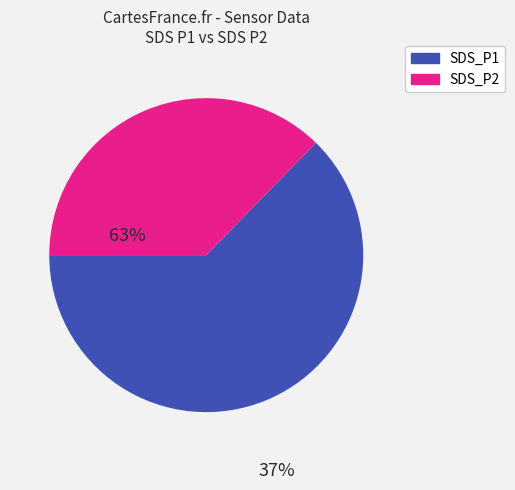

The SDS_P1 slice represents 63% of the pie. True or false?

True